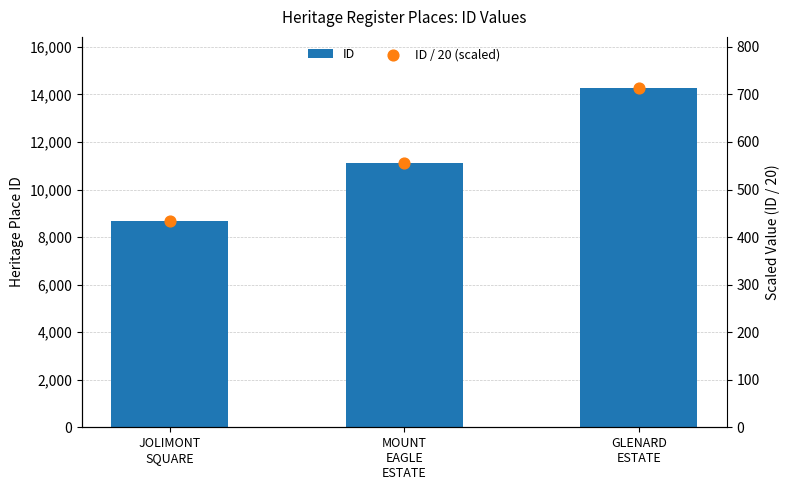

At how many categories does at least one series exceed 8793?

2